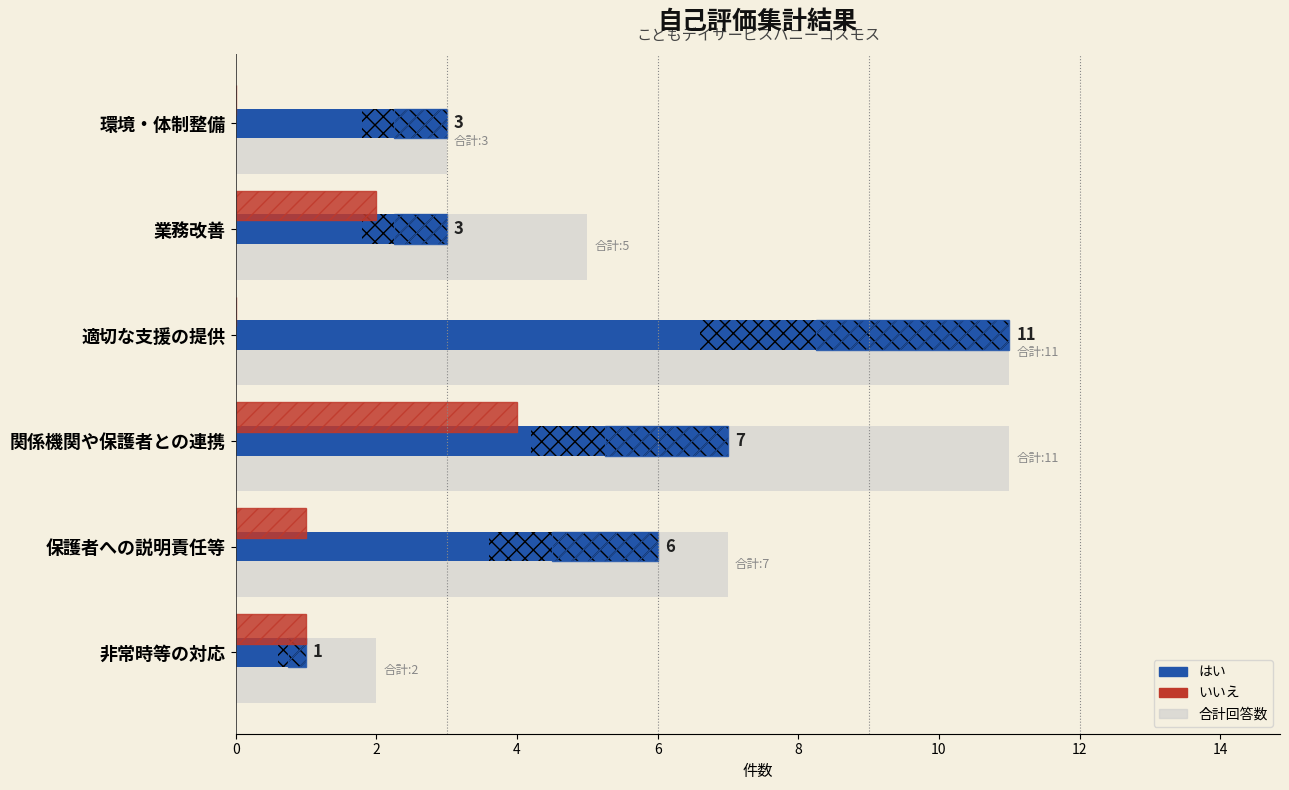

What are all the series names shown in the legend?

回答数 (合計), はい, いいえ